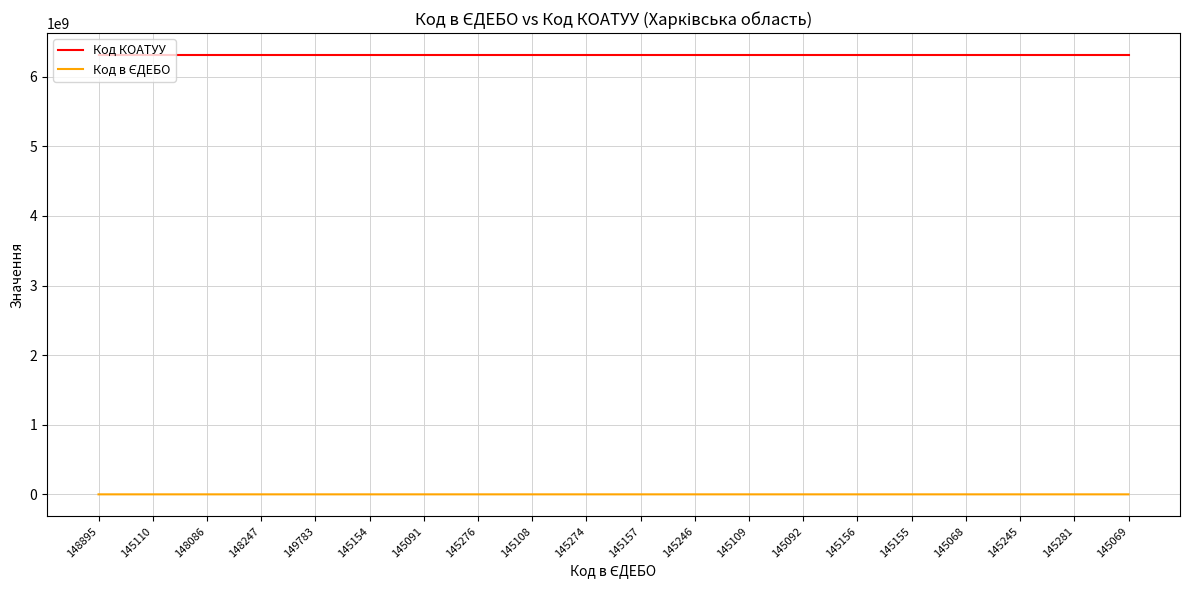

At how many categories does at least one series exceed 3125775815?

20